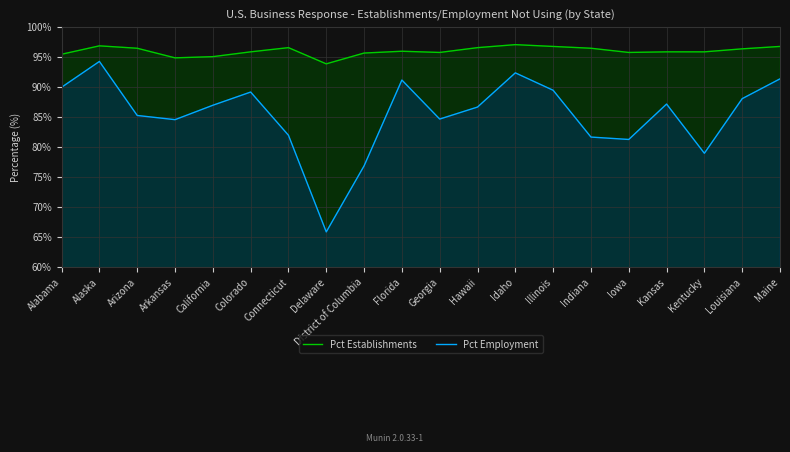

True or false: Pct Employment and Pct Establishments cross at least once.

False